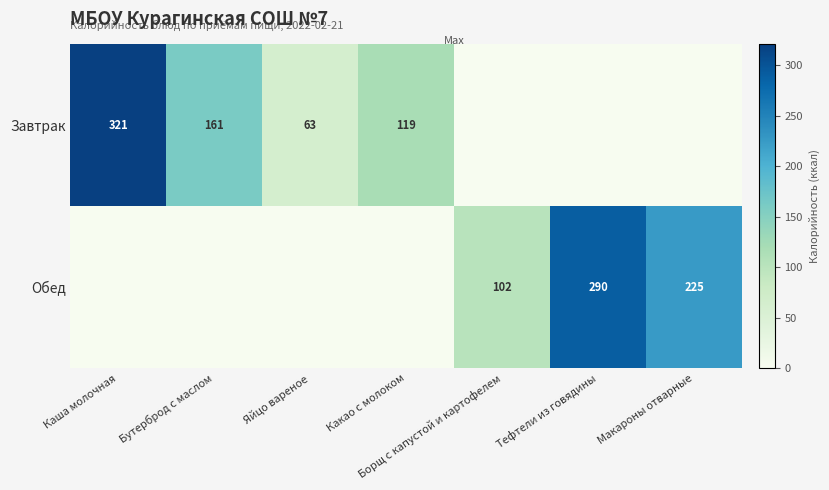

Is it true that Завтрак equals 18 at Яйцо вареное?

False